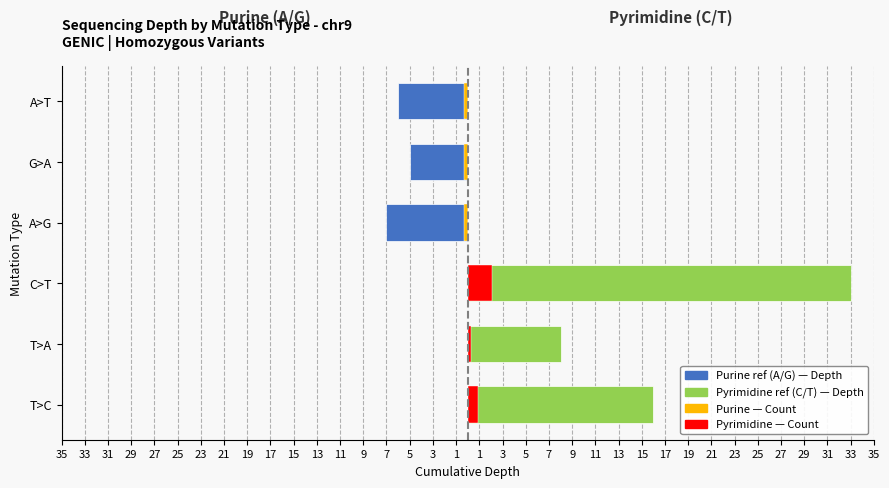

Is the value of Count×0.3 (Pyrimidine) at G>A greater than the value of Purine ref (A/G) at A>T?

Yes